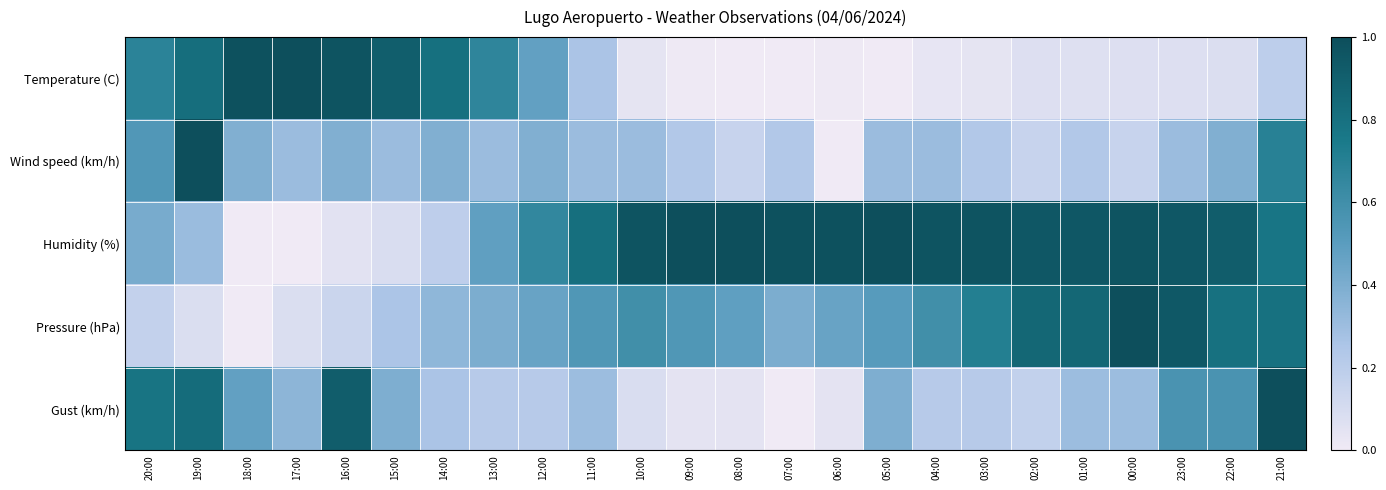

At how many categories does at least one series exceed 0?

24